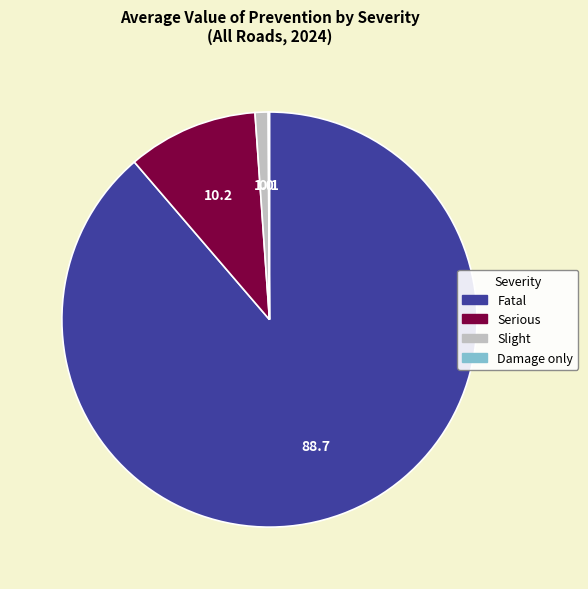

What is the largest slice in the pie chart?

Fatal